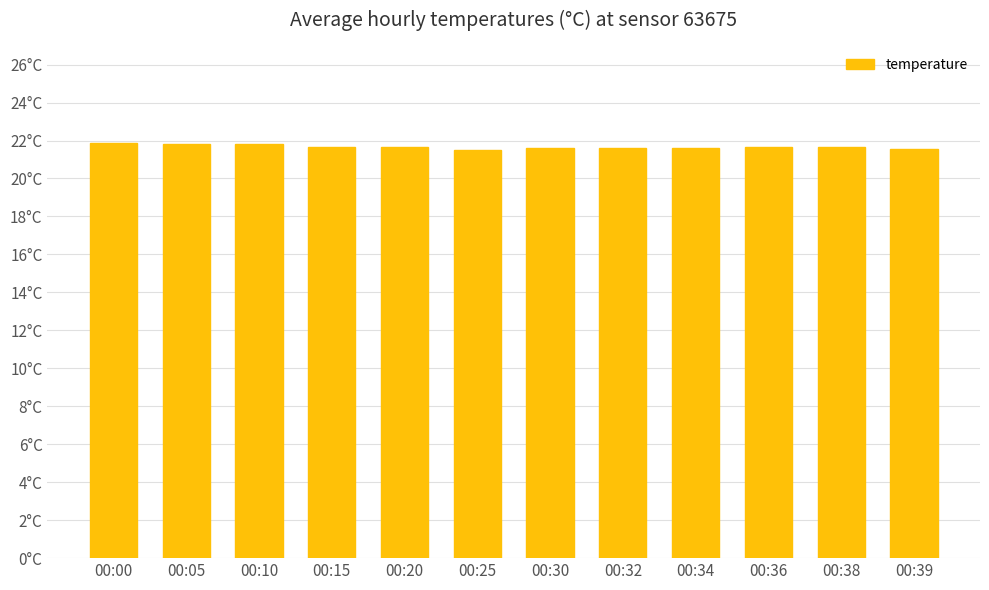

What is the value of the 12th bar from the left?

21.6